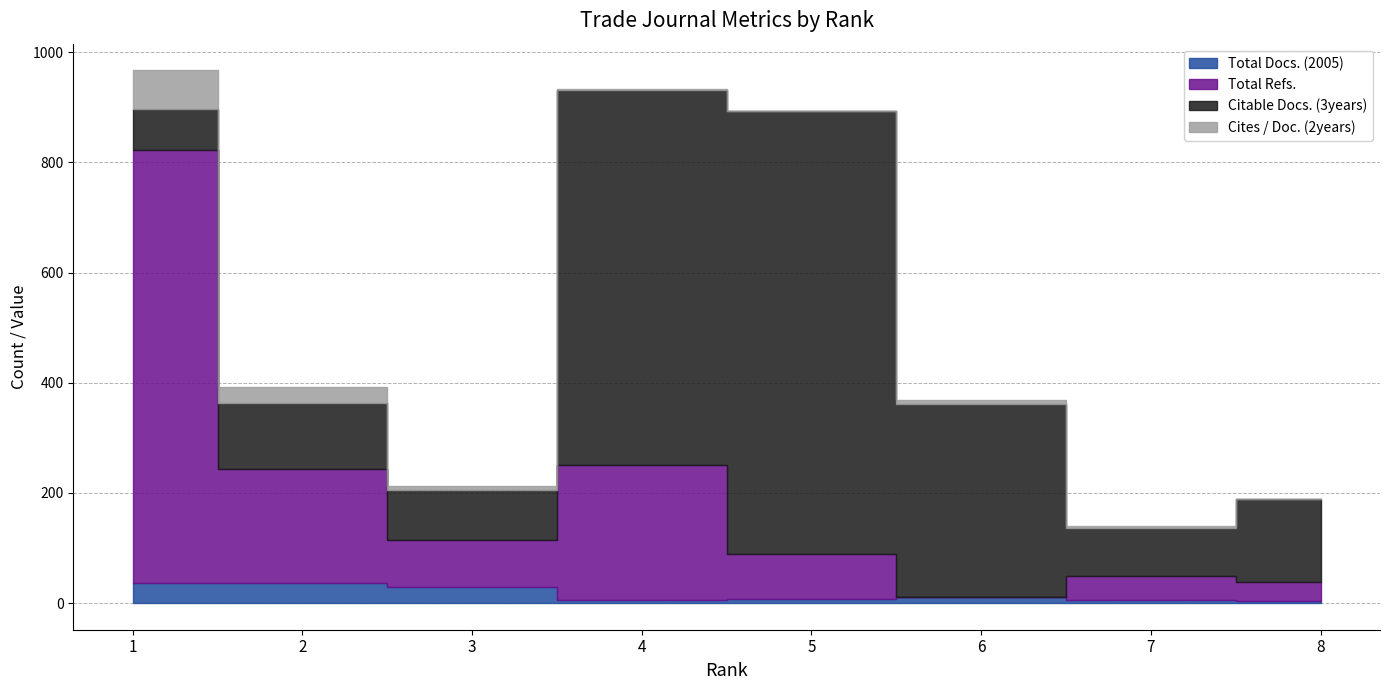

How many distinct data groups are displayed?

4